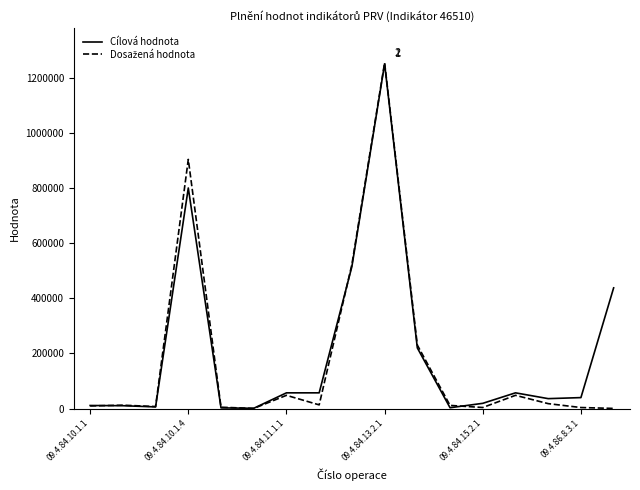

What is the maximum value shown in the chart?

1254050.0